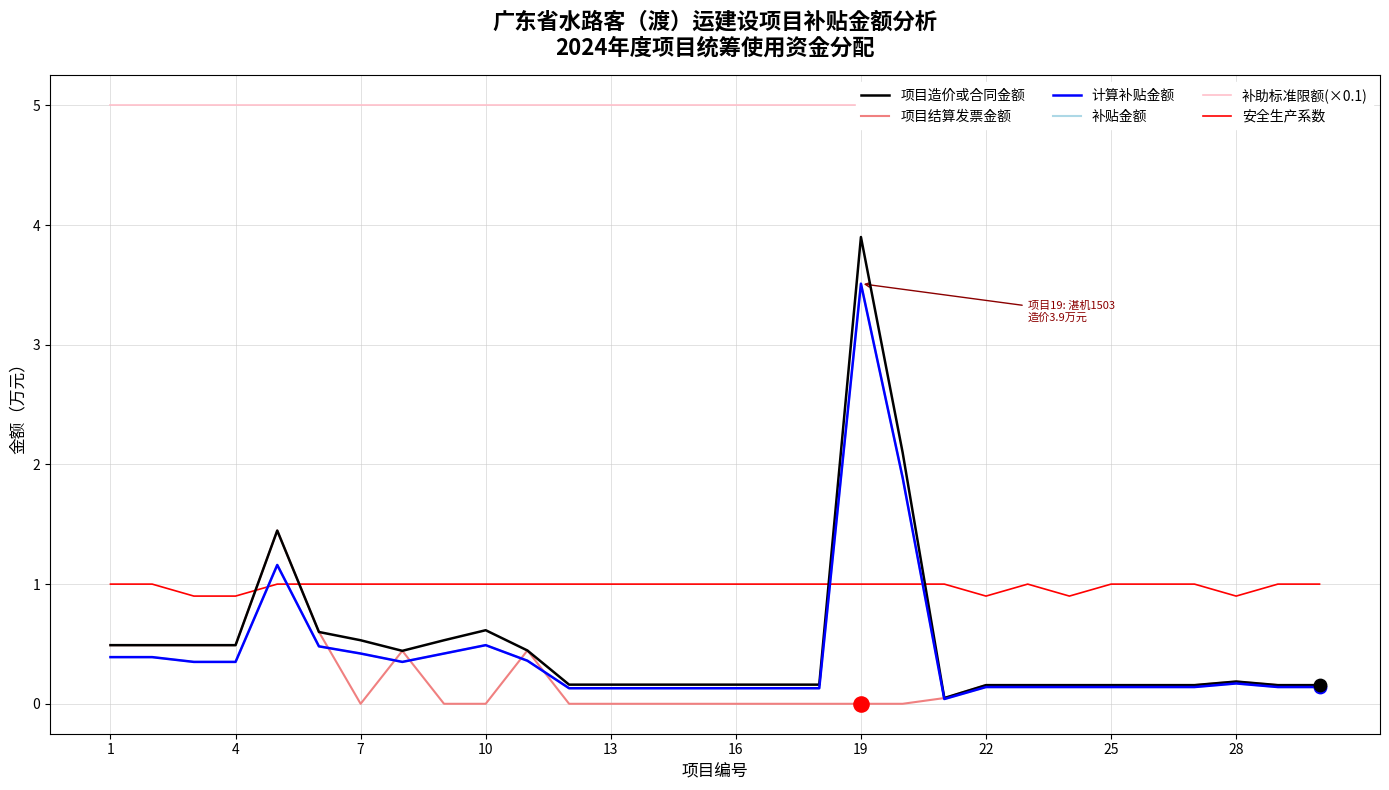

At how many categories does at least one series exceed 3?

30